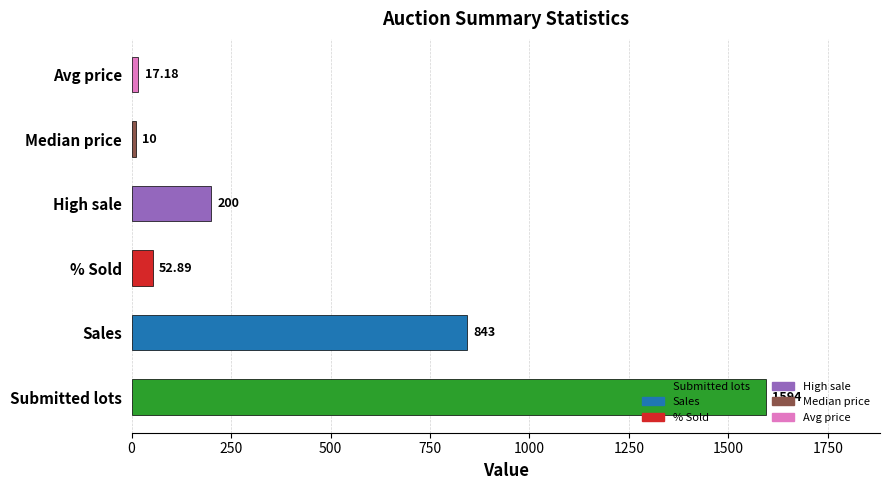

How many distinct data groups are displayed?

1